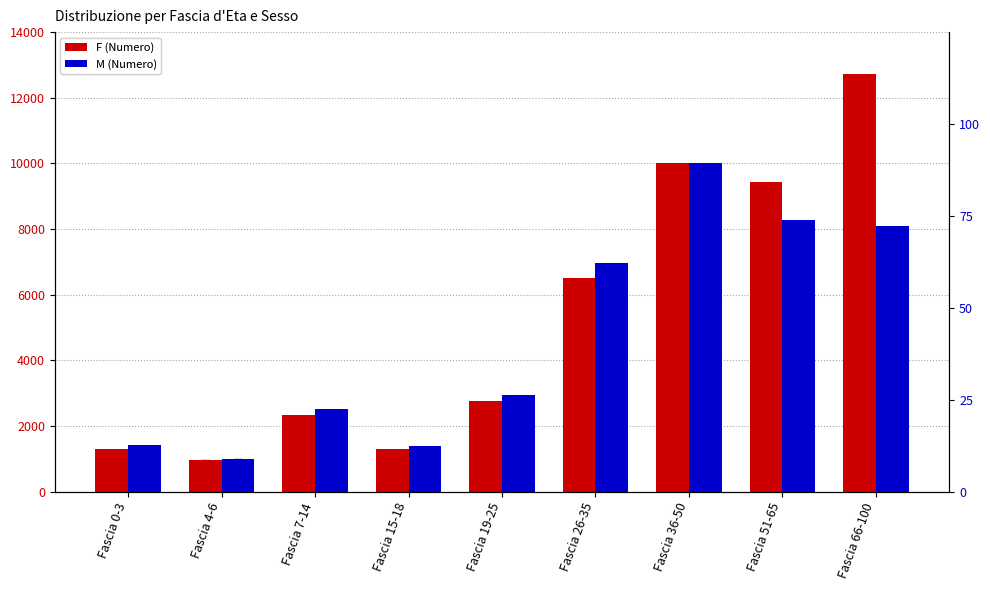

Which series has the widest spread of Y values?

F